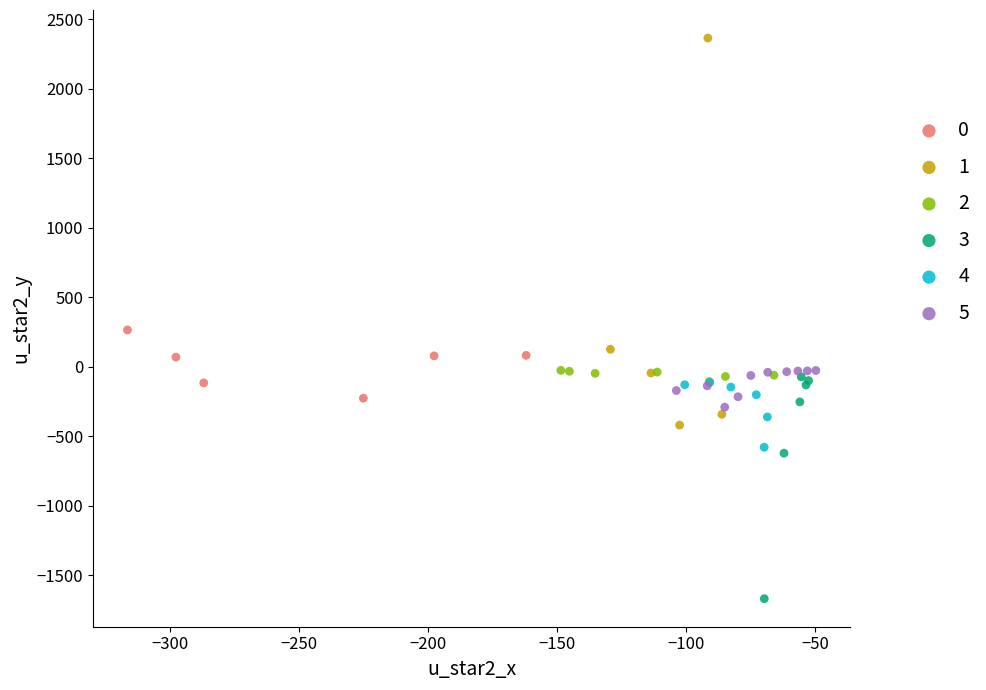

Which series reaches the minimum Y coordinate?

3